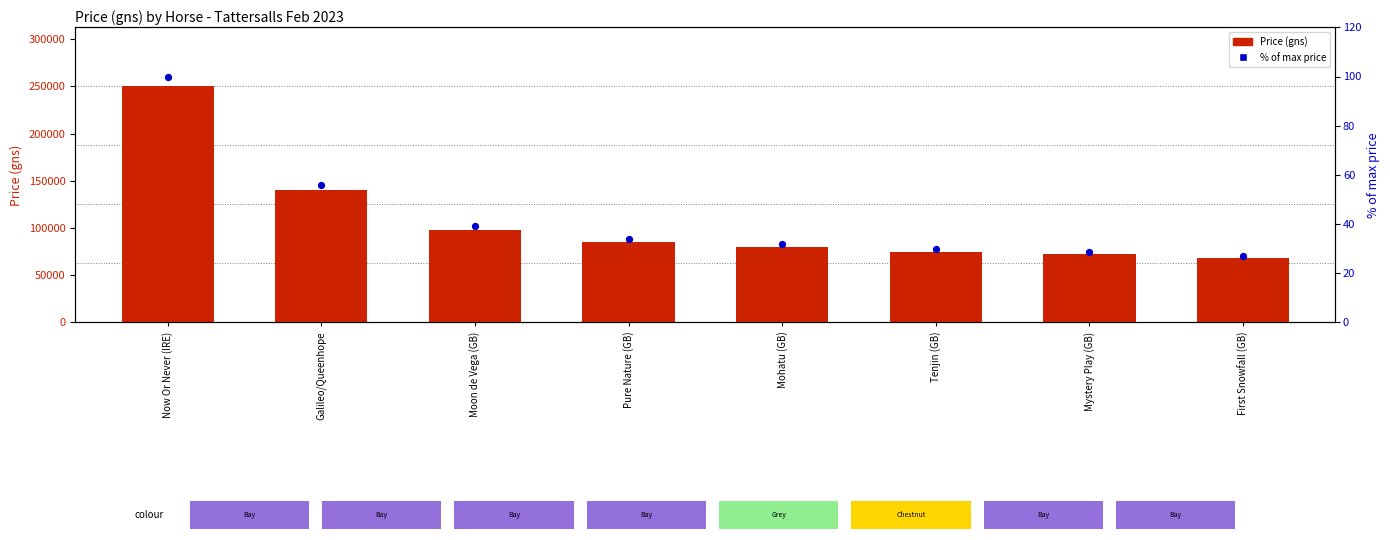

At how many categories does at least one series exceed 129724?

2